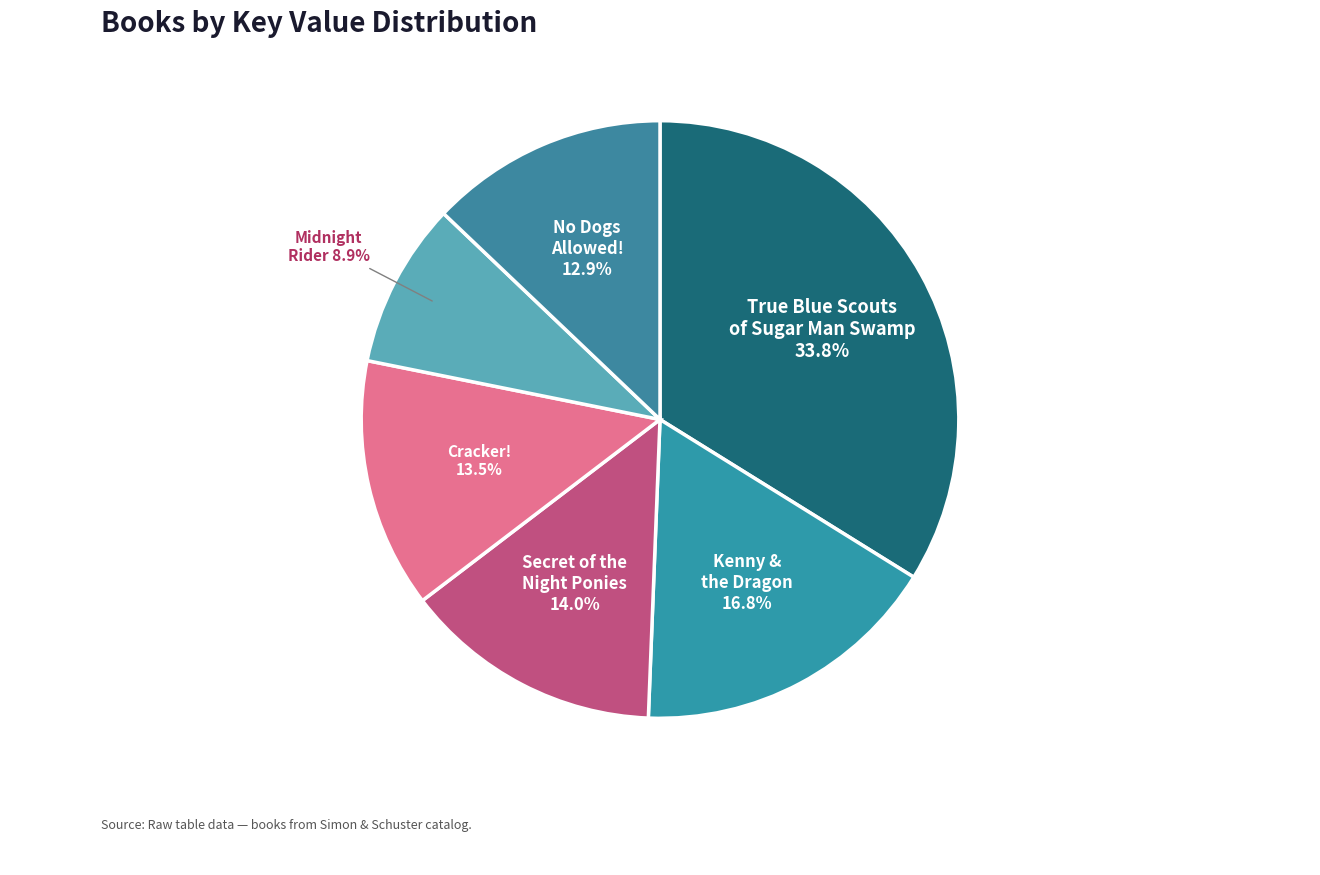

Count the number of slices in the pie.

6